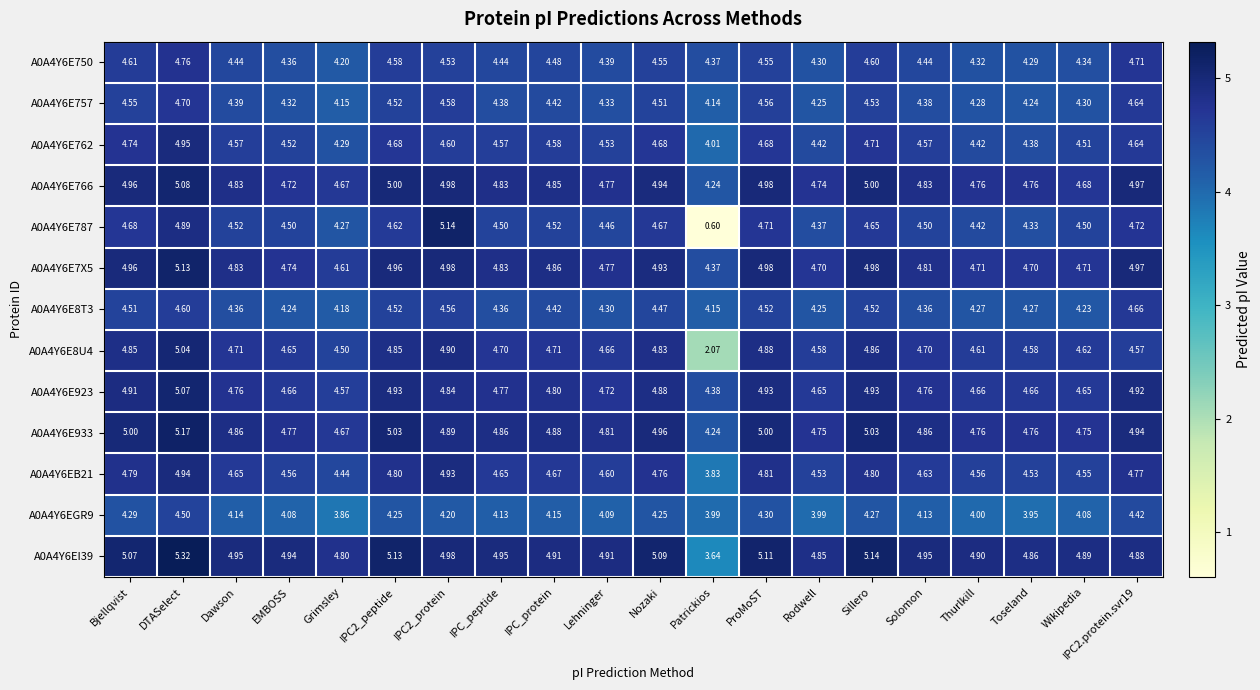

Which category has the lowest value across all series?

Patrickios